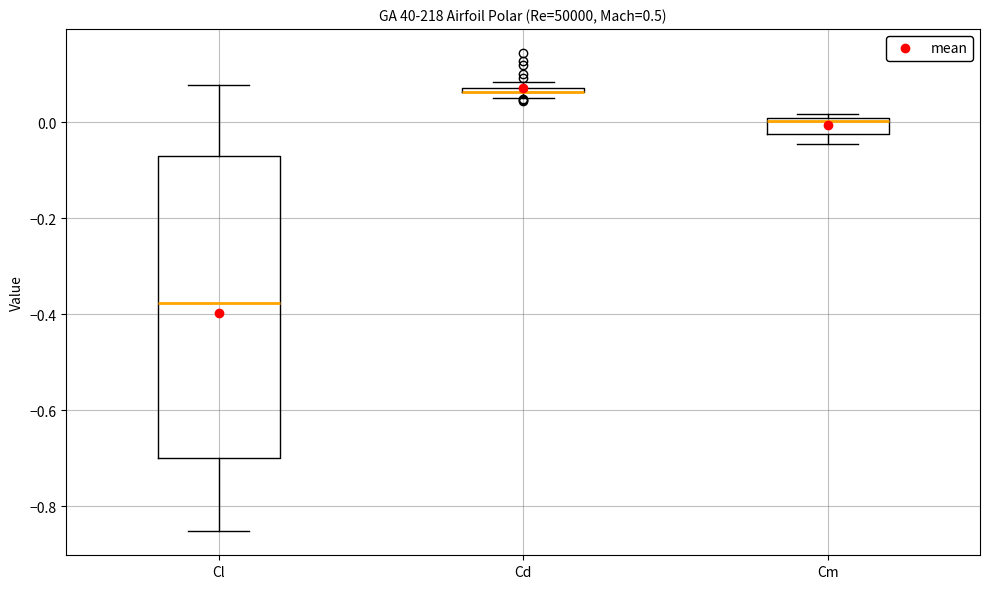

Which box is the tallest, from its lower edge to its upper edge?

Cl